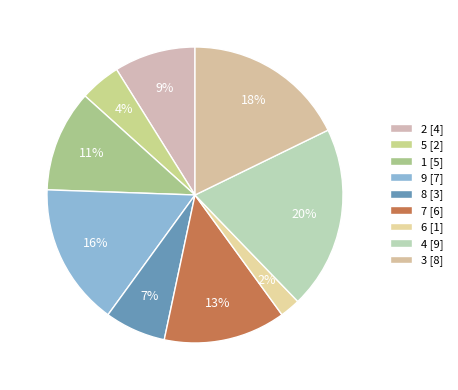

What portion of the pie excludes 4?

80.0%